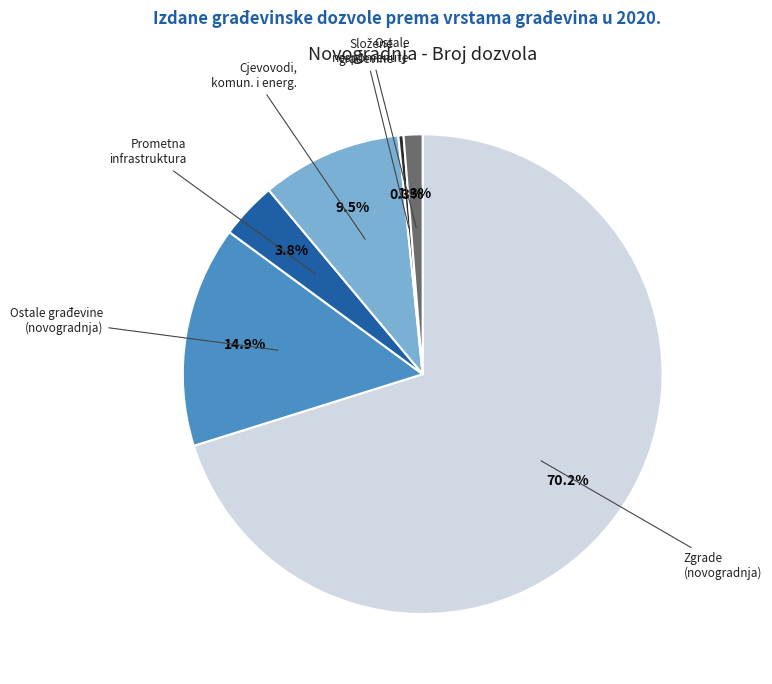

Is there any slice that represents more than half of the pie?

Yes